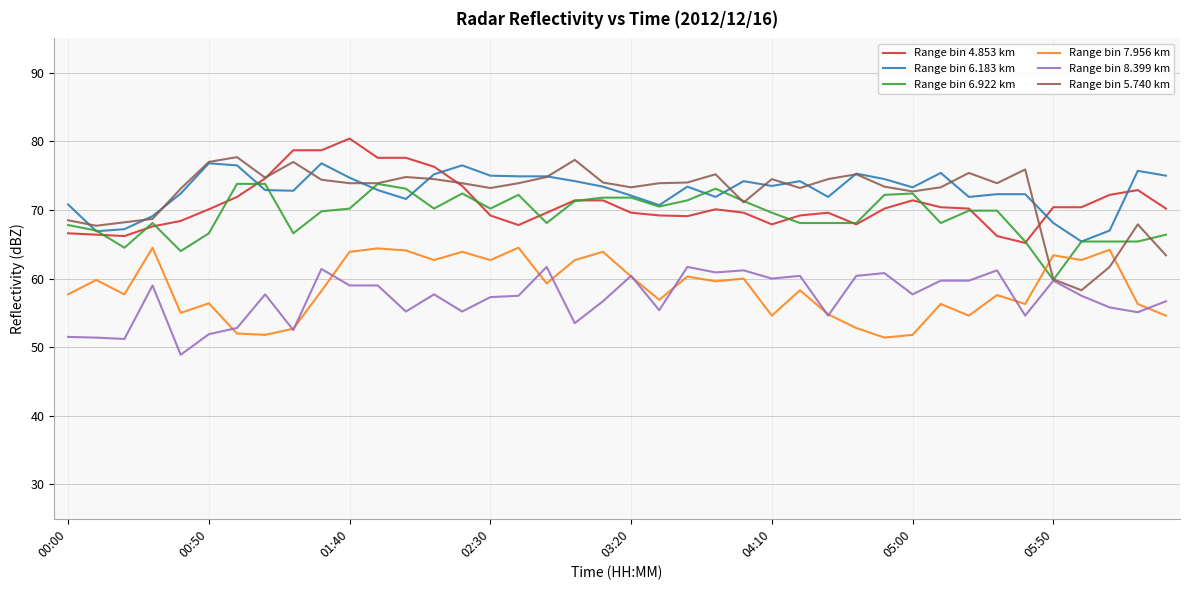

Rank the series by their maximum value, from highest to lowest.

Range bin 4.853 km, Range bin 5.740 km, Range bin 6.183 km, Range bin 6.922 km, Range bin 7.956 km, Range bin 8.399 km